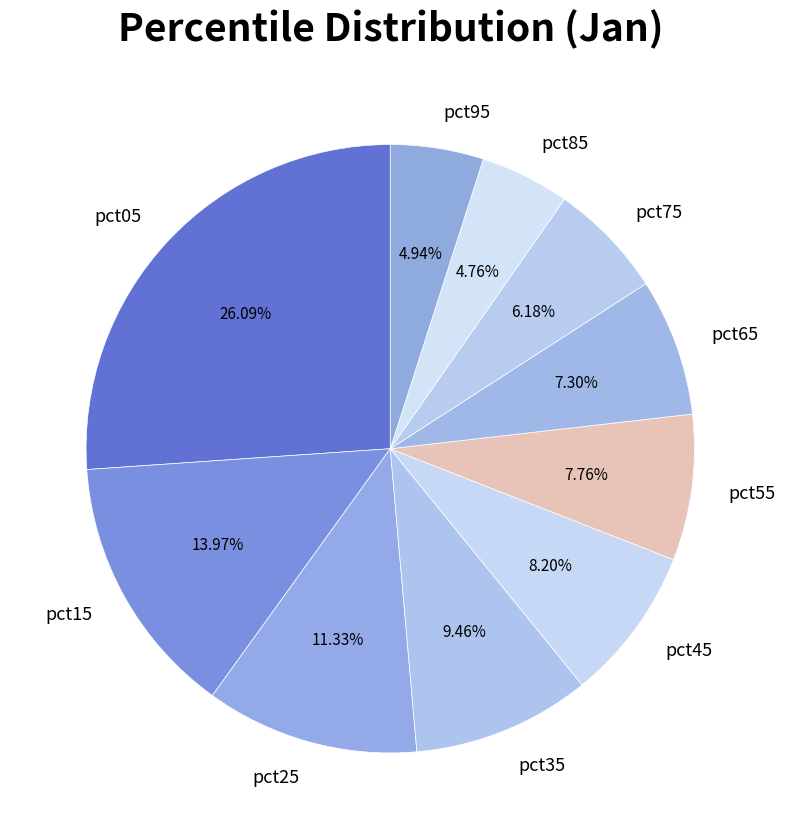

Which category has the biggest portion of the pie?

pct05